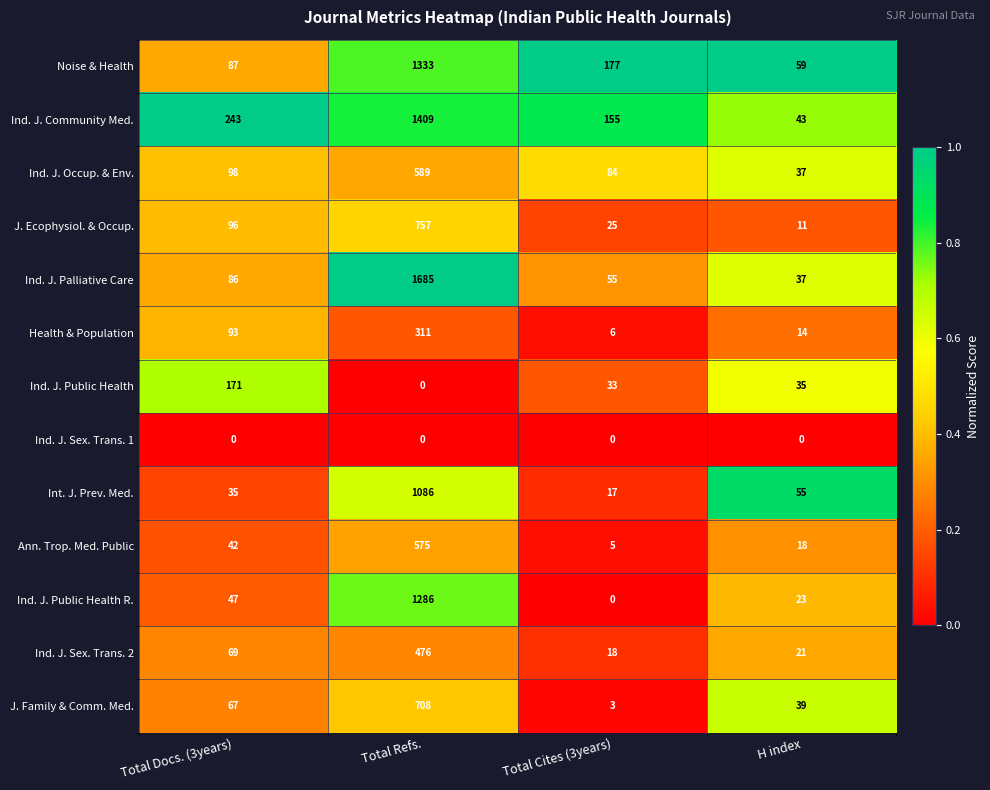

Is it true that Ind. J. Sex. Trans. 2 equals 821 at Total Refs.?

False